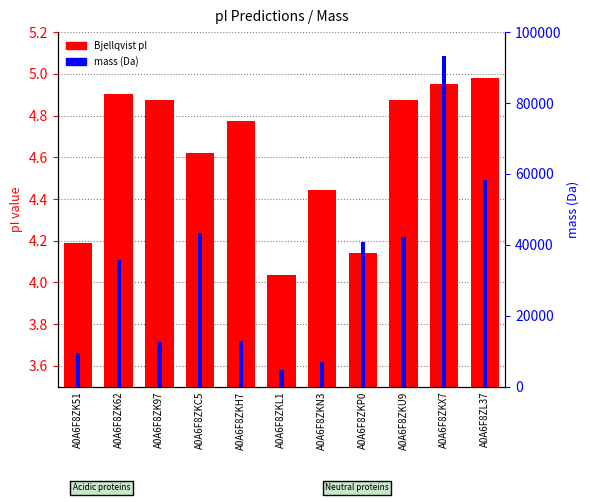

What is the smallest value displayed?

4.0